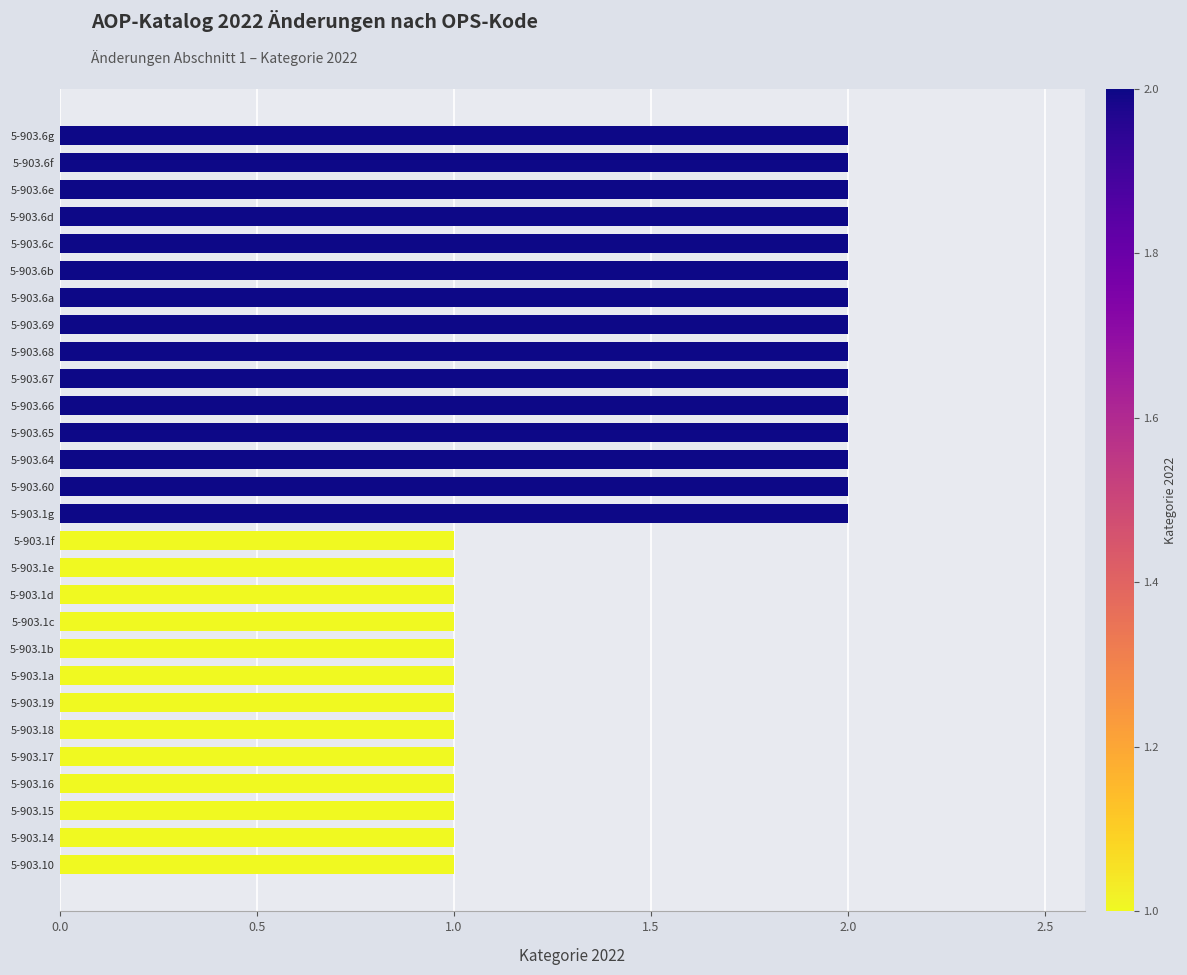

What is the ratio of the value at 5-903.65 to the value at 5-903.6d?

1.0